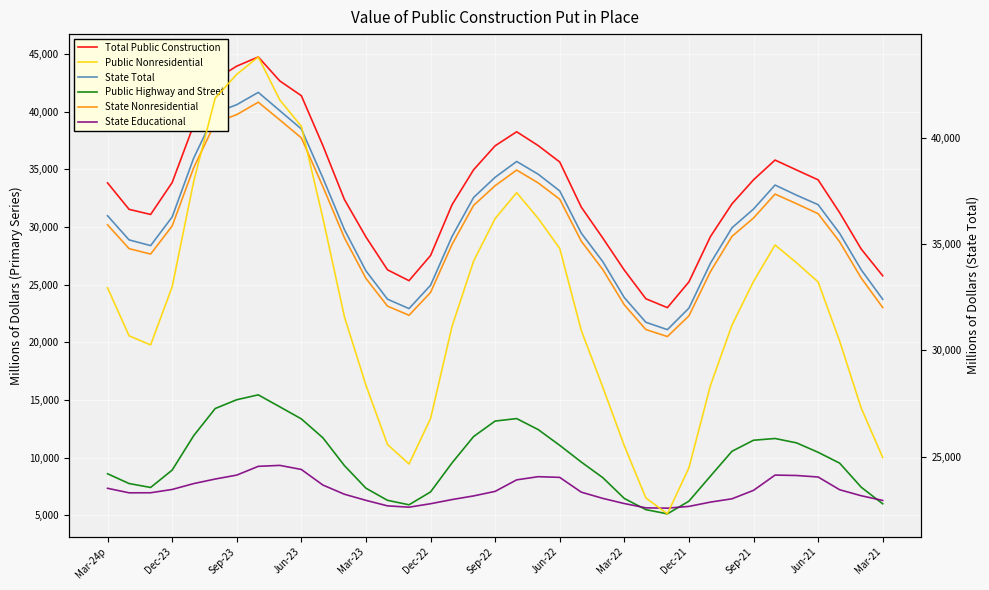

What is the value of the Public Nonresidential point at the 22nd from the left?

34788